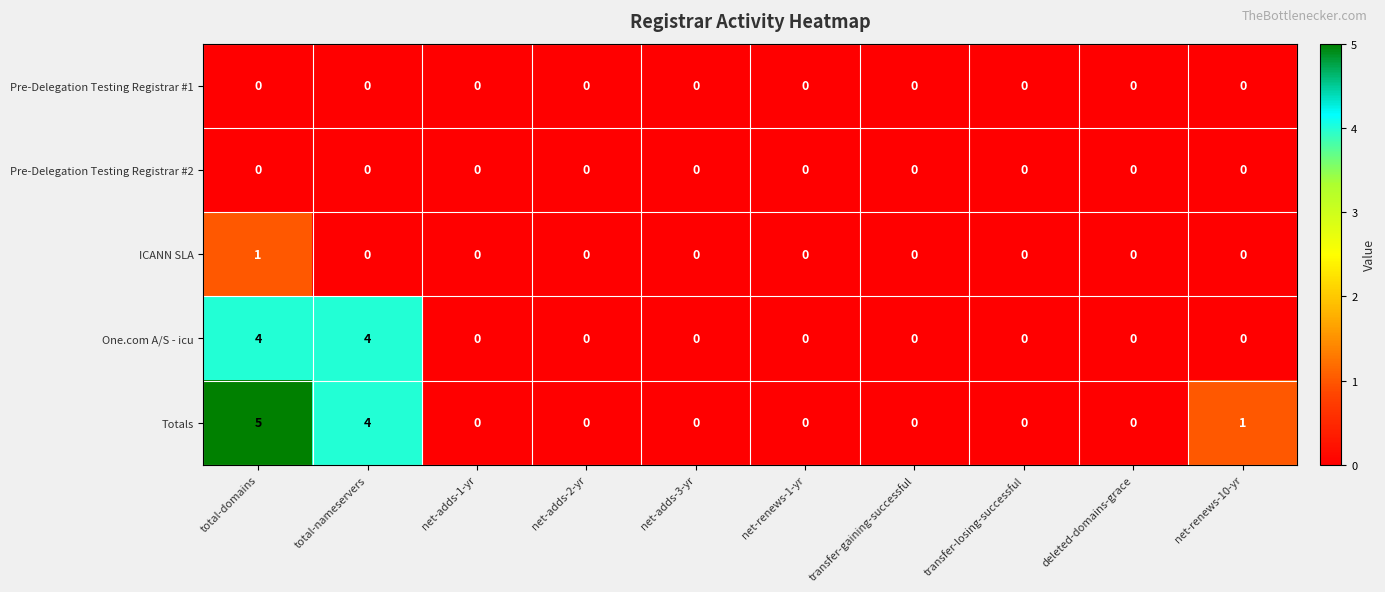

At how many categories does at least one series exceed 3?

2